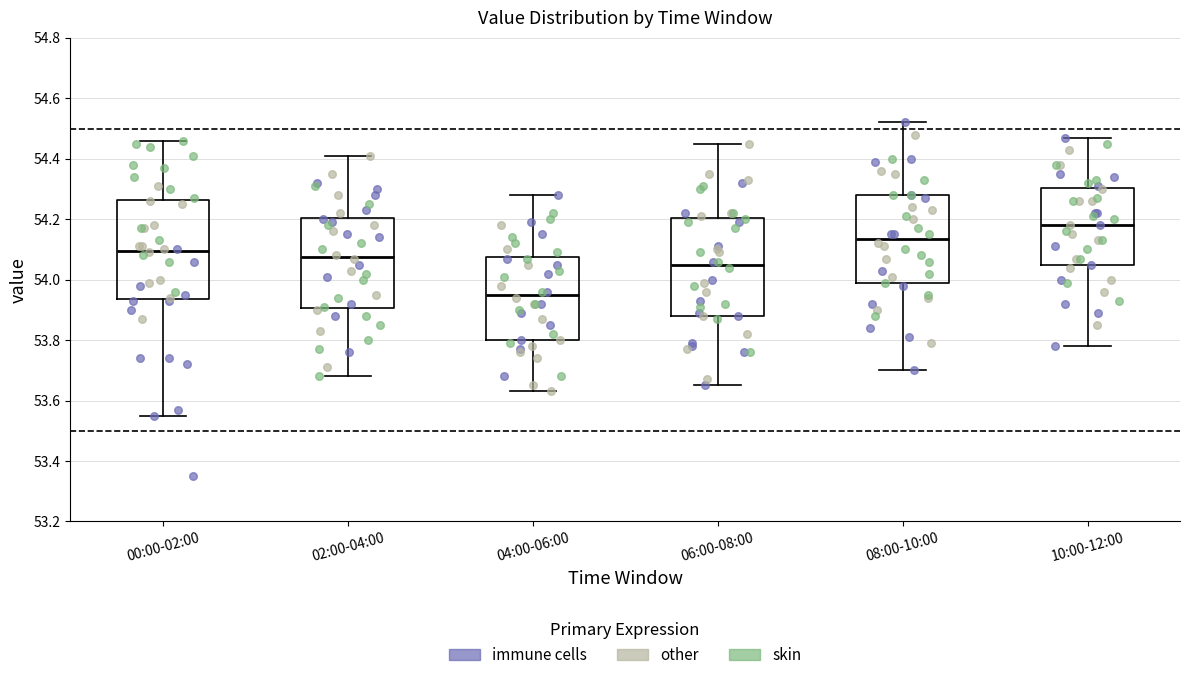

Which box has the lowest median line?

04:00-06:00